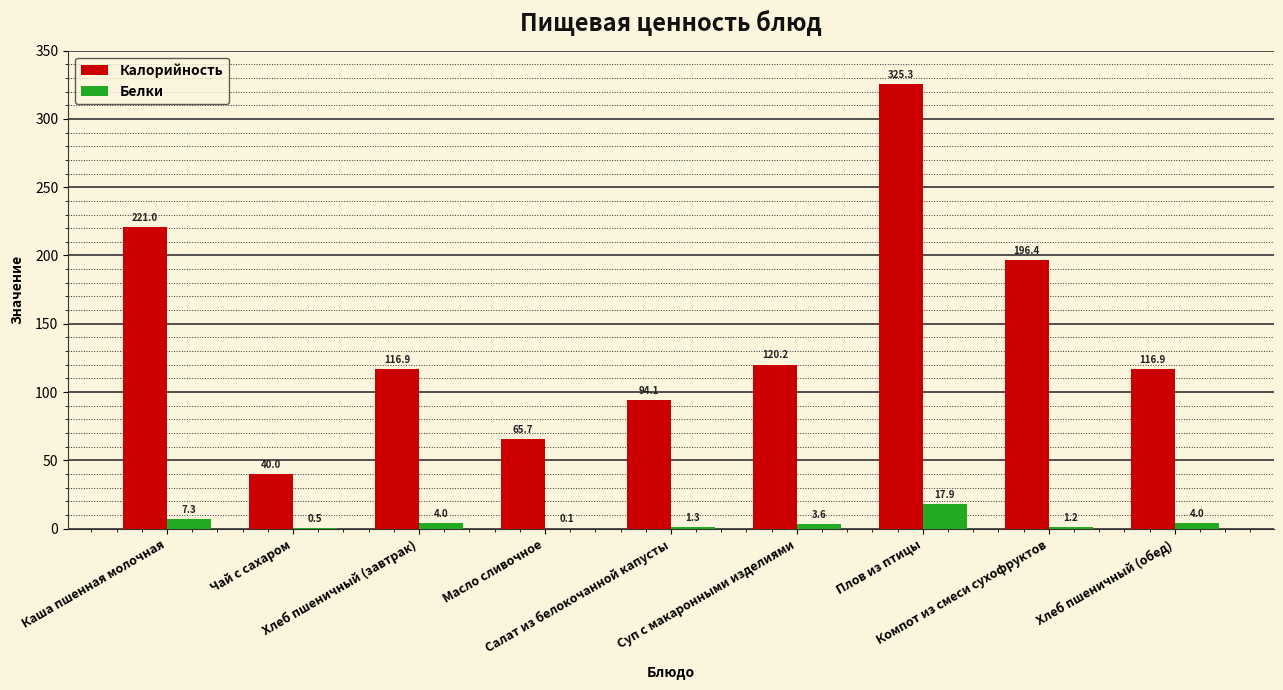

Which series has the largest total across all categories?

Калорийность